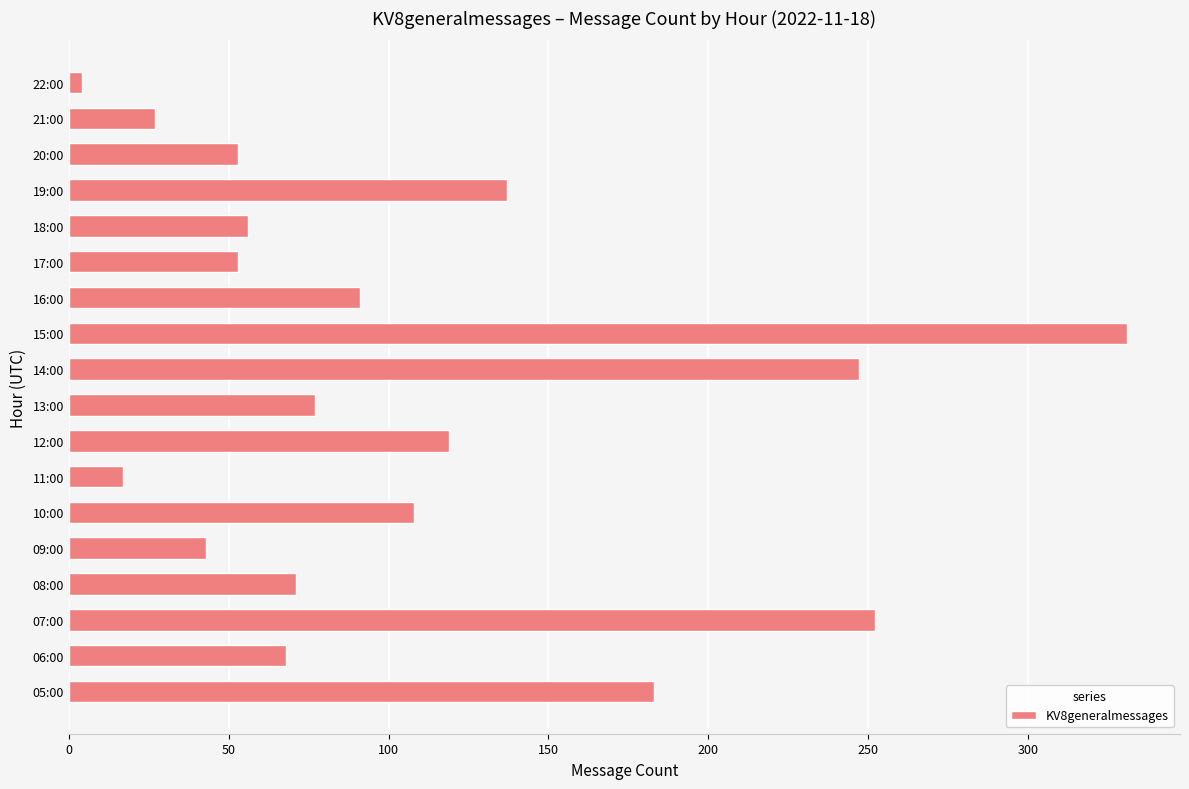

What is the sum of all values?

1937